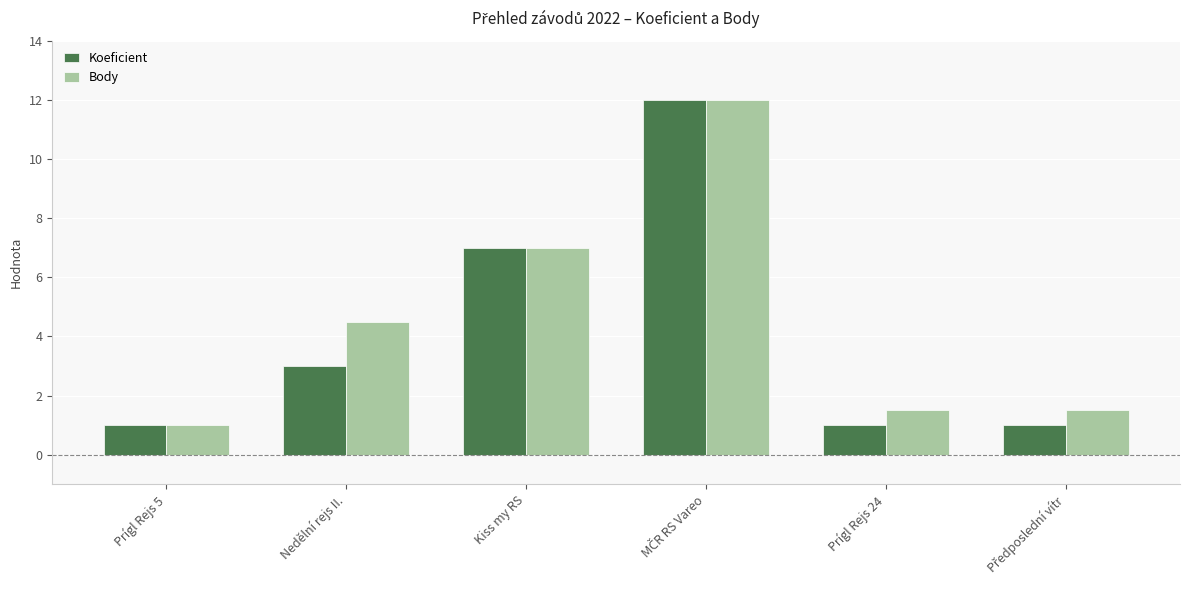

Which series has the largest total across all categories?

Body